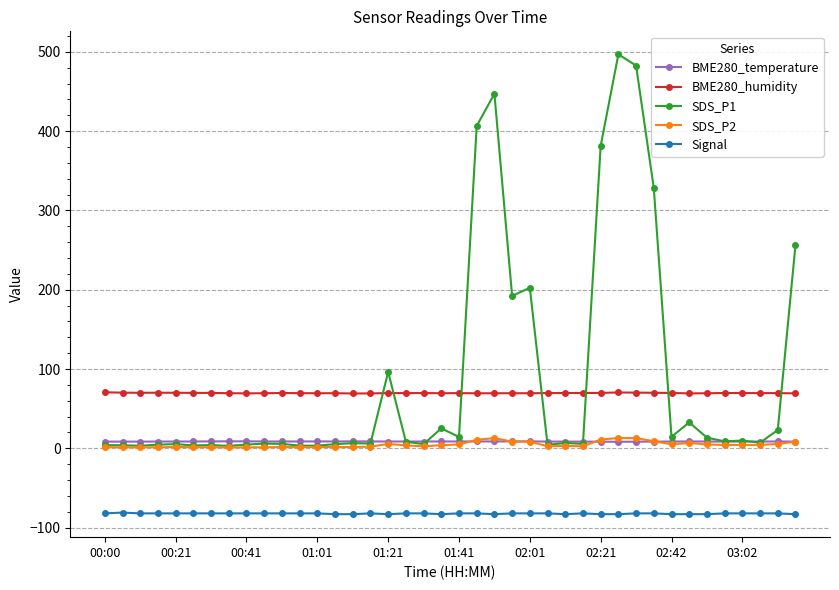

True or false: BME280_temperature and BME280_humidity intersect in this chart.

False